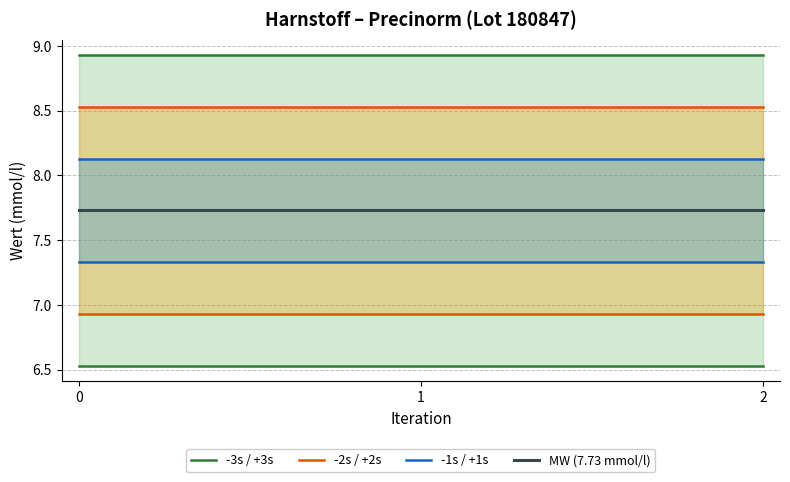

List the series in order of their peak value, lowest first.

-3s / +3s, -2s / +2s, -1s / +1s, MW (7.73 mmol/l)